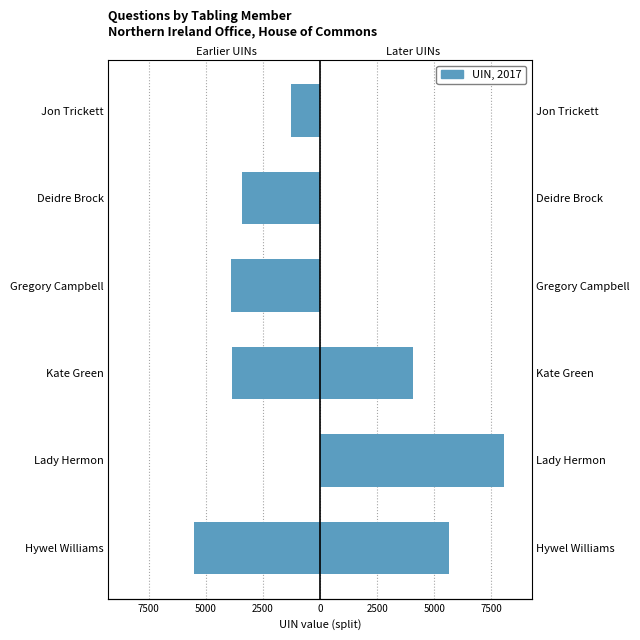

True or false: the data shows -2681 at Kate Green.

False